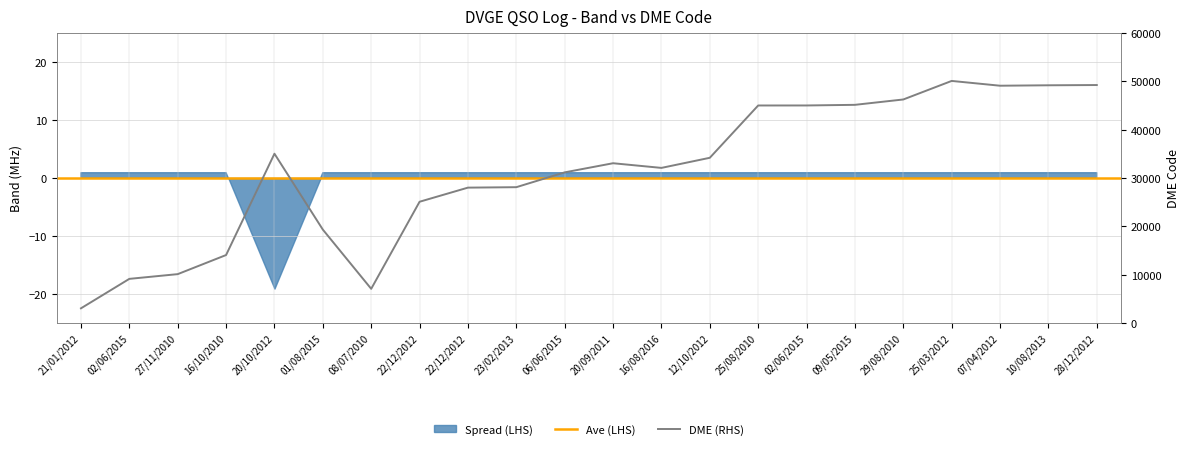

List the labels in order of value, largest first.

25/03/2012, 28/12/2012, 10/08/2013, 07/04/2012, 29/08/2010, 09/05/2015, 02/06/2015, 25/08/2010, 20/10/2012, 12/10/2012, 20/09/2011, 16/08/2016, 06/06/2015, 23/02/2013, 22/12/2012, 22/12/2012, 01/08/2015, 16/10/2010, 27/11/2010, 02/06/2015, 08/07/2010, 21/01/2012